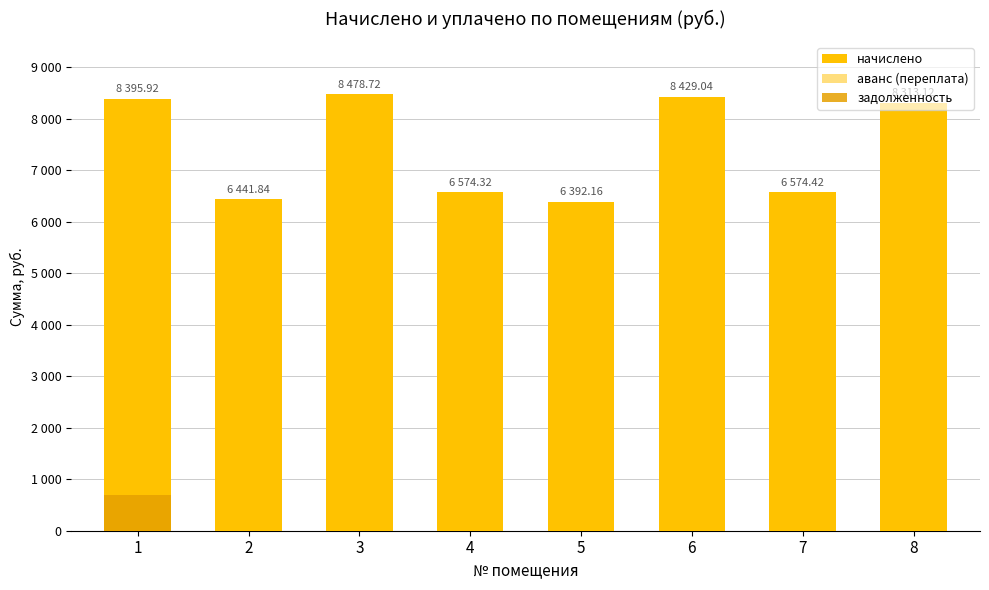

True or false: аванс (переплата) has a value of -0.1 at 6.

False